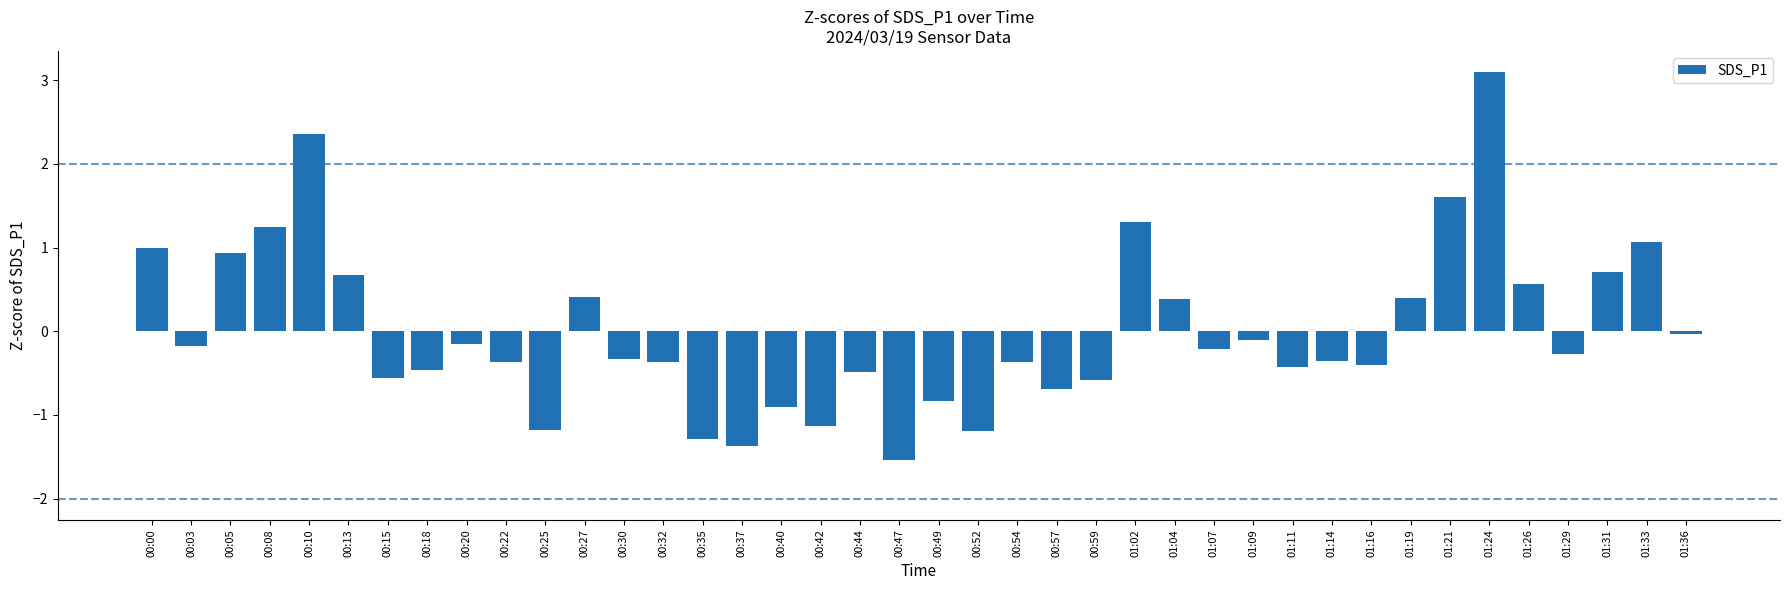

True or false: the data shows -0.5 at 00:44.

True